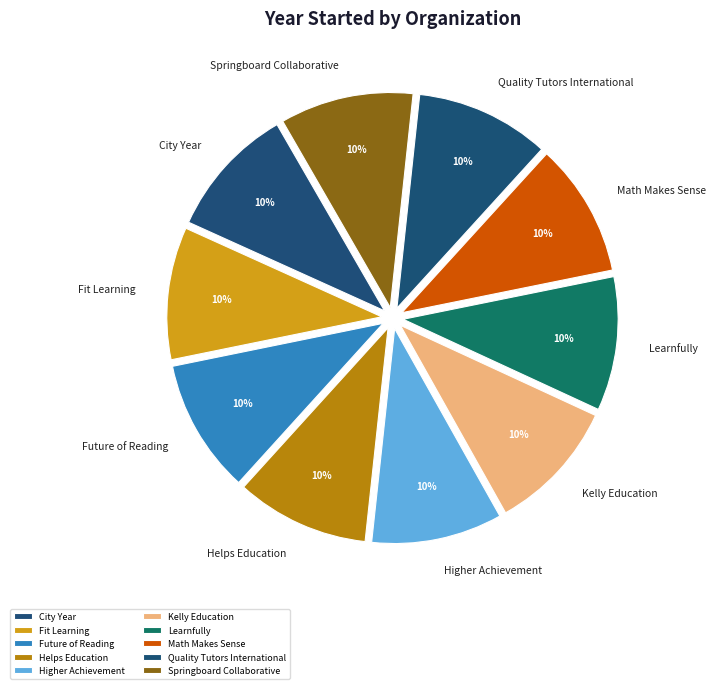

Does Kelly Education represent more than half of the total?

No